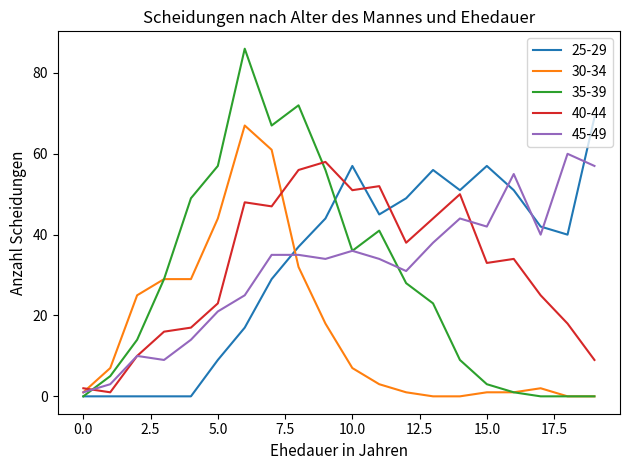

Which series has the widest spread of values?

35-39